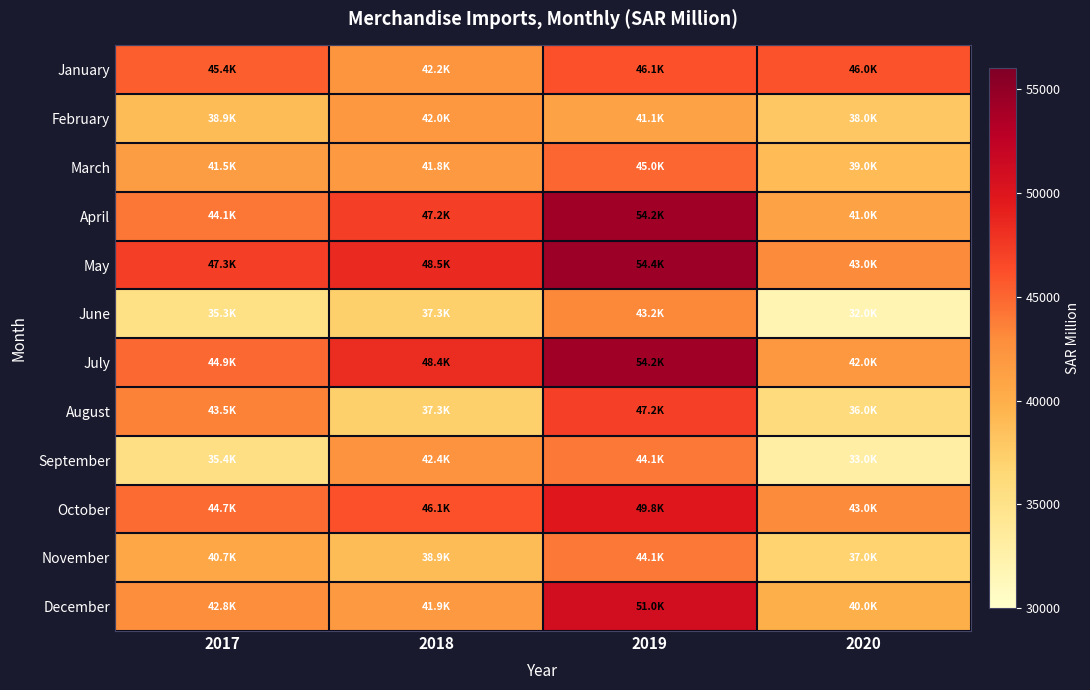

What is the difference between the highest and lowest values at 2020?

14017.7